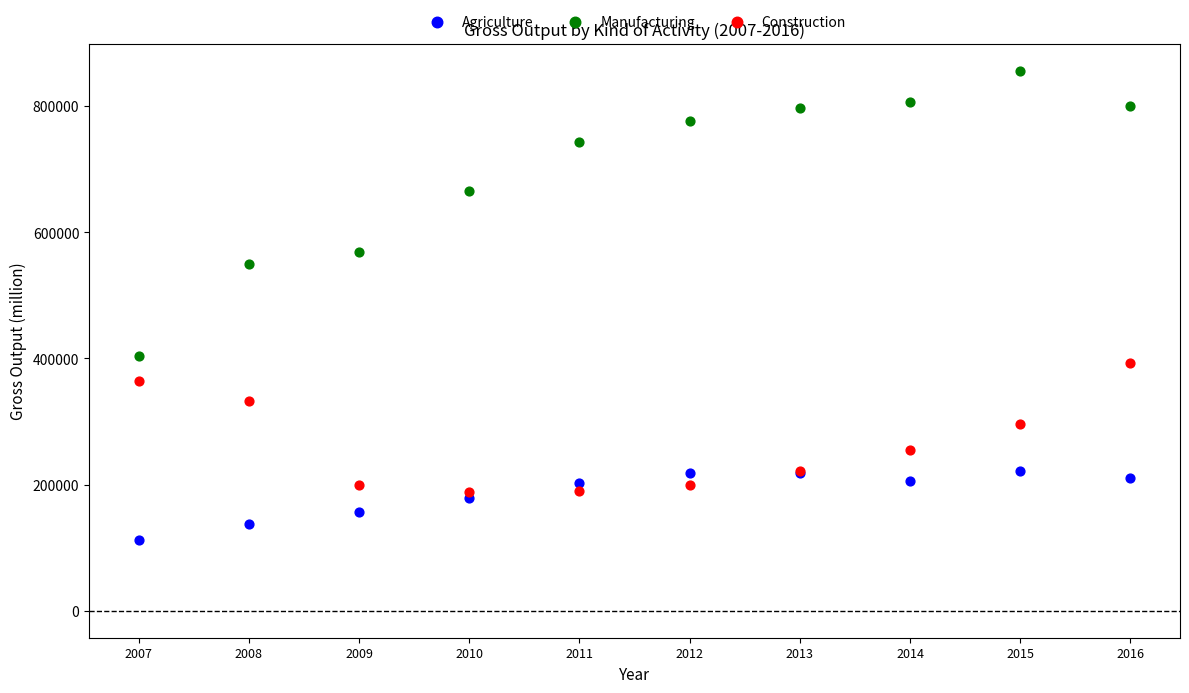

What are all the series names shown in the legend?

Agriculture, Manufacturing, Construction